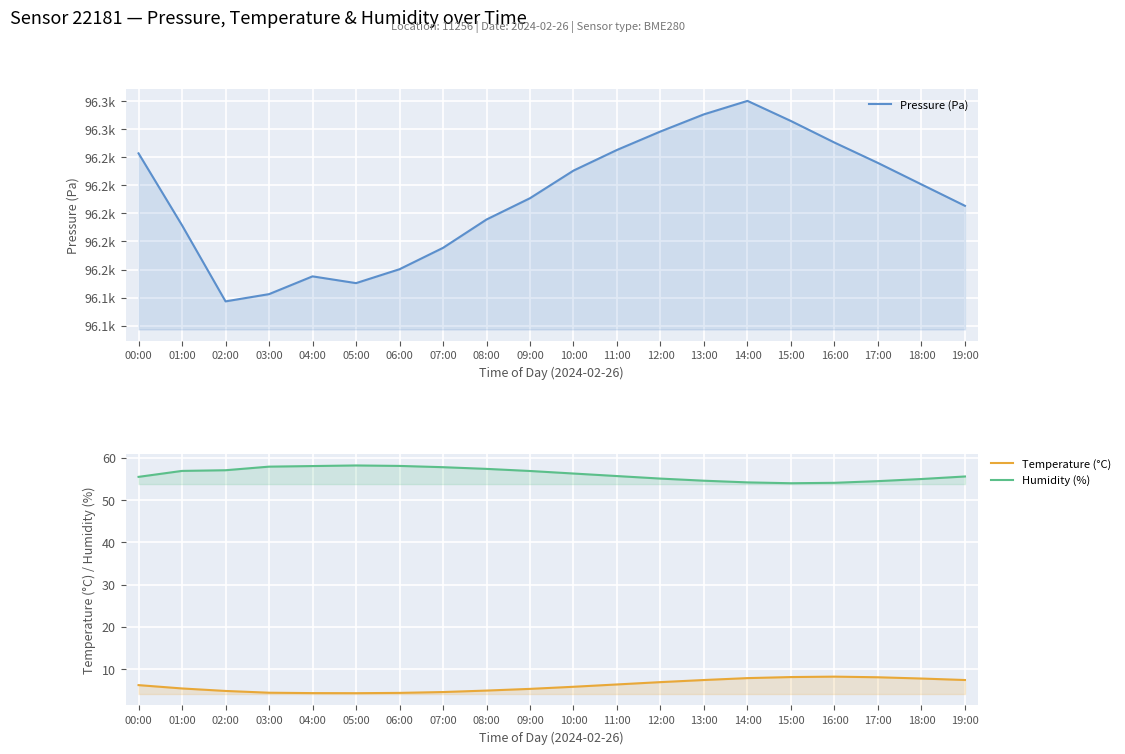

True or false: Temperature (°C) and Humidity (%) intersect in this chart.

False